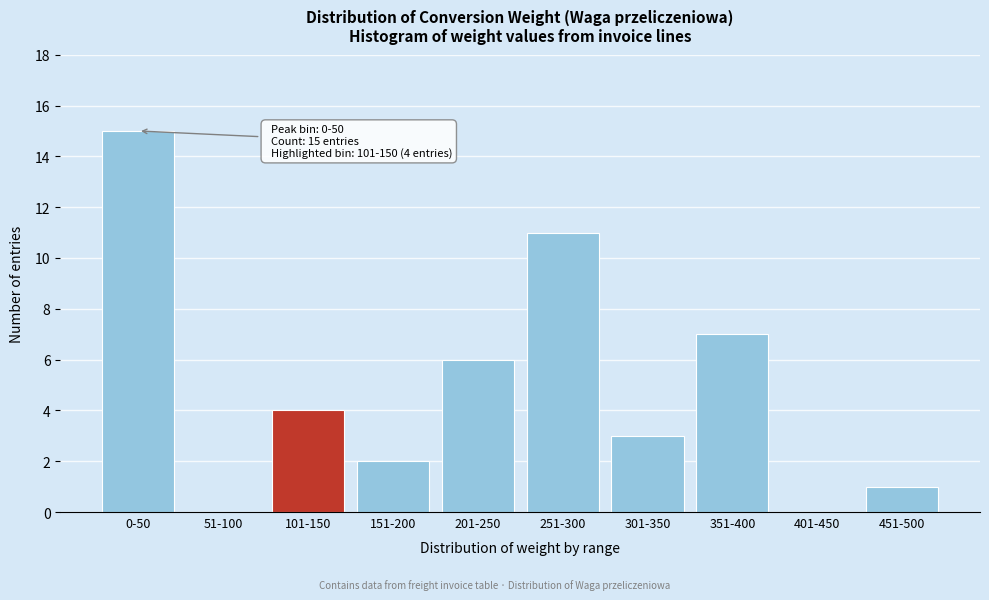

Reading left to right, extract all data points from this chart.

0-50=15	51-100=0	101-150=4	151-200=2	201-250=6	251-300=11	301-350=3	351-400=7	401-450=0	451-500=1